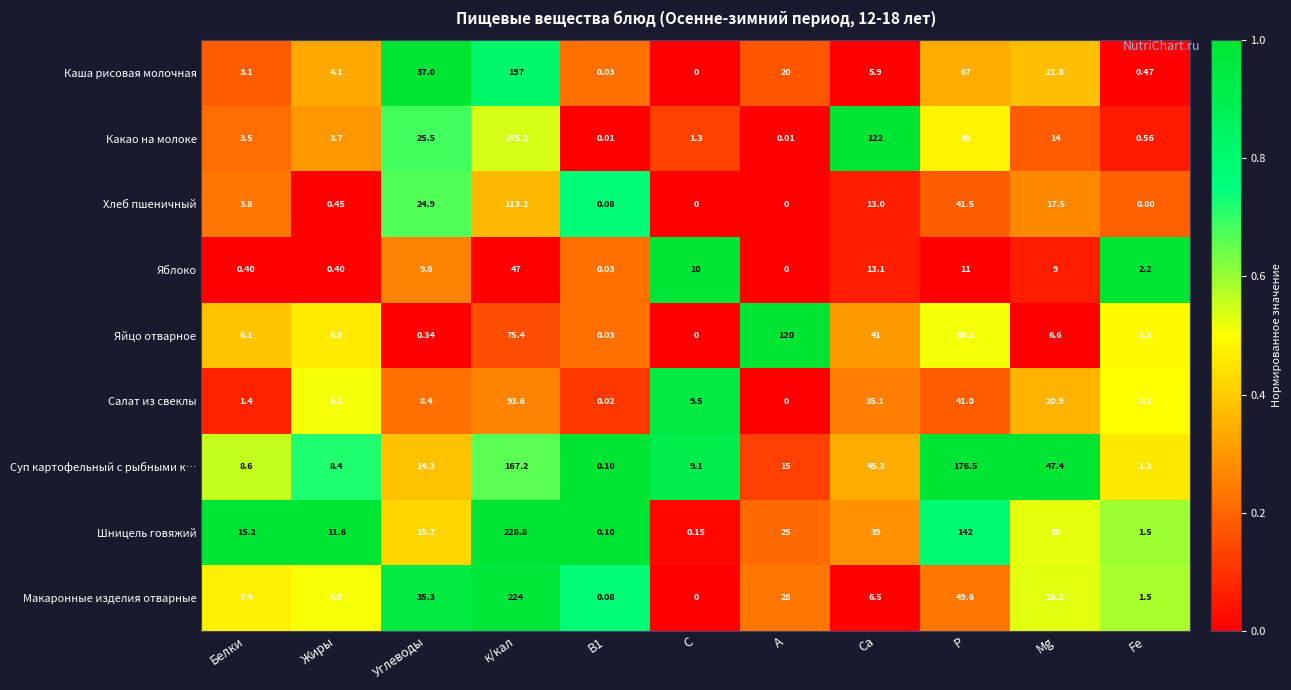

How many categories are shown in the chart?

11